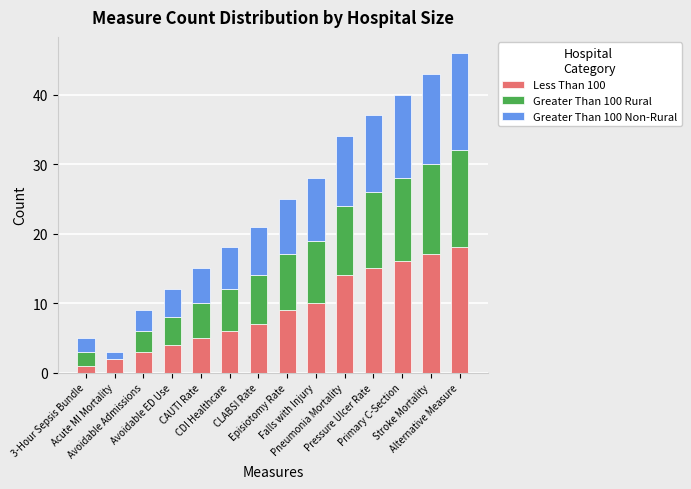

Does the chart contain stacked bars?

Yes